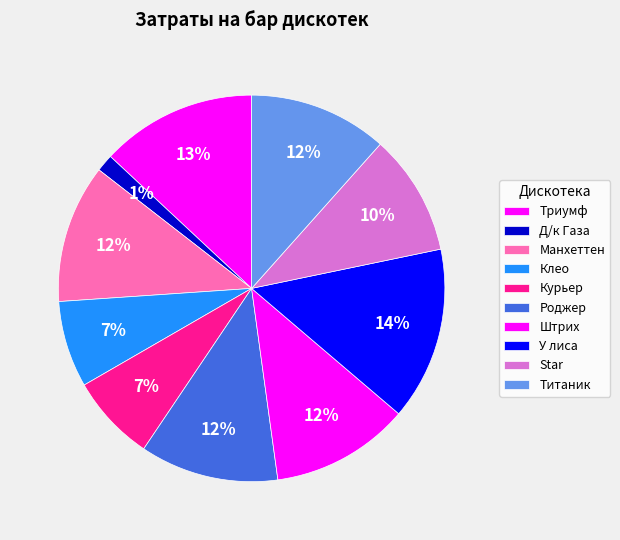

Is there a majority slice in this chart?

No